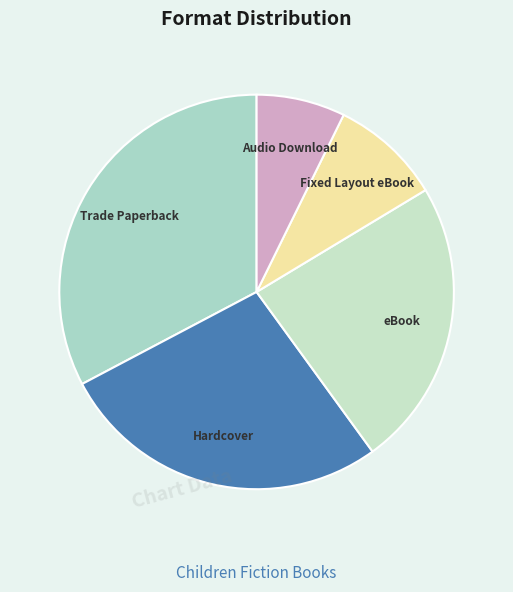

How many slices are in this pie chart?

5